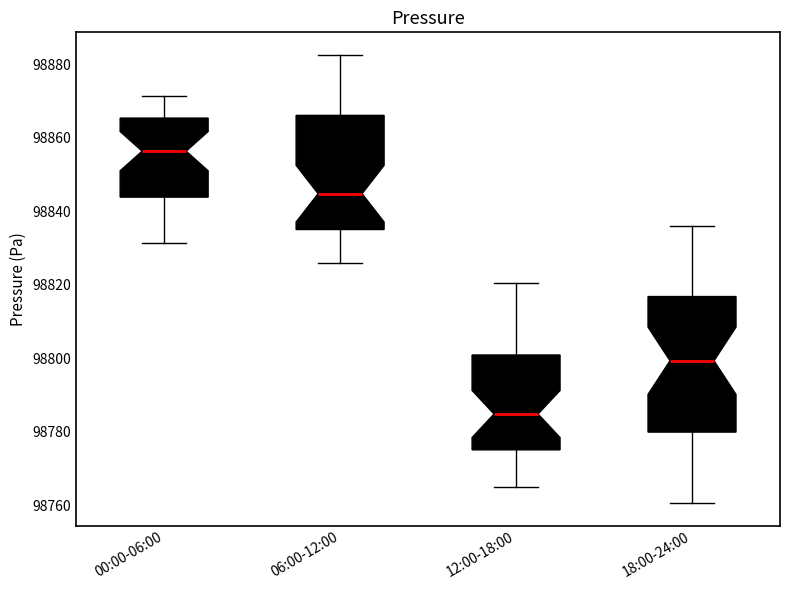

Reading left to right, transcribe this box plot: for each box, give where its median line is, the range the box spans, and where its two whiskers end, as read against the y-axis. The values are not printed on the chart, so give them approximately, as read against the axis.

00:00-06:00: median 98856, box 98844 to 98866, whiskers 98832 to 98872
06:00-12:00: median 98844, box 98836 to 98866, whiskers 98826 to 98882
12:00-18:00: median 98784, box 98776 to 98800, whiskers 98766 to 98820
18:00-24:00: median 98800, box 98780 to 98816, whiskers 98760 to 98836